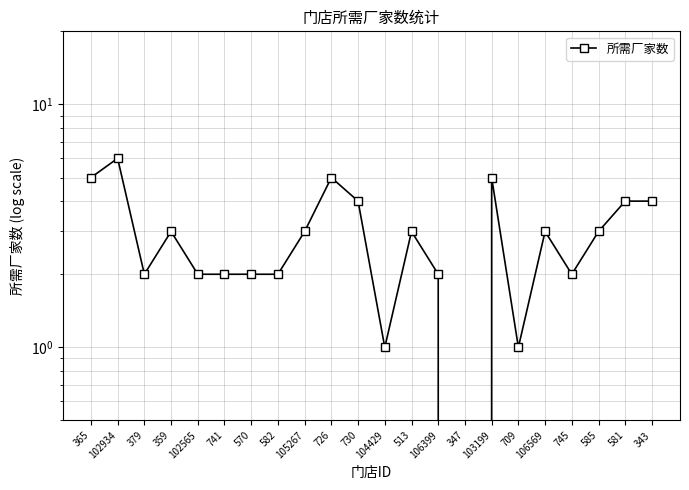

What is the label of the 16th point from the right?

570